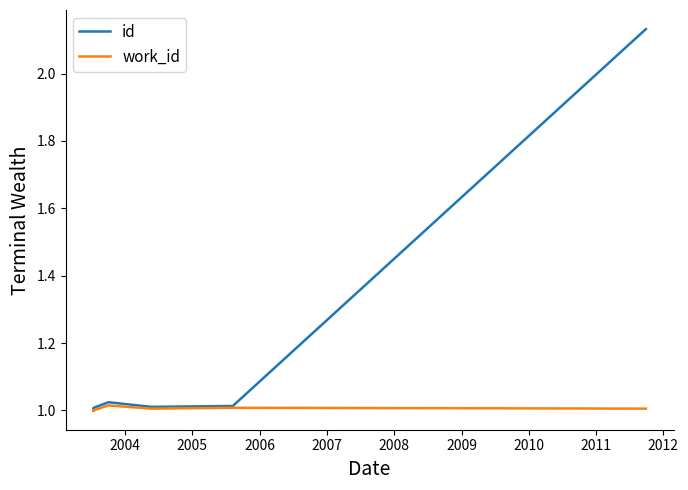

True or false: id and work_id cross at least once.

False